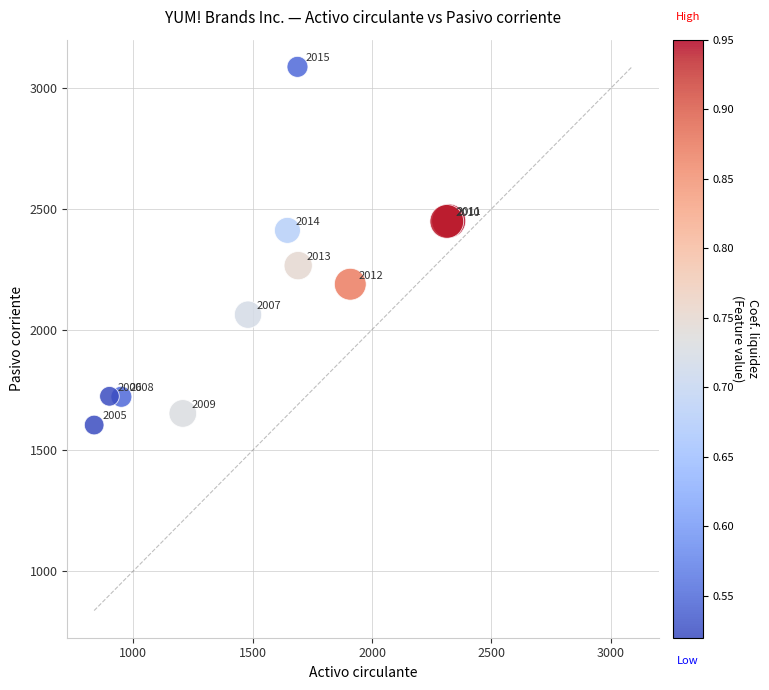

What Y value in the scatter plot is closest to 2346?

2411